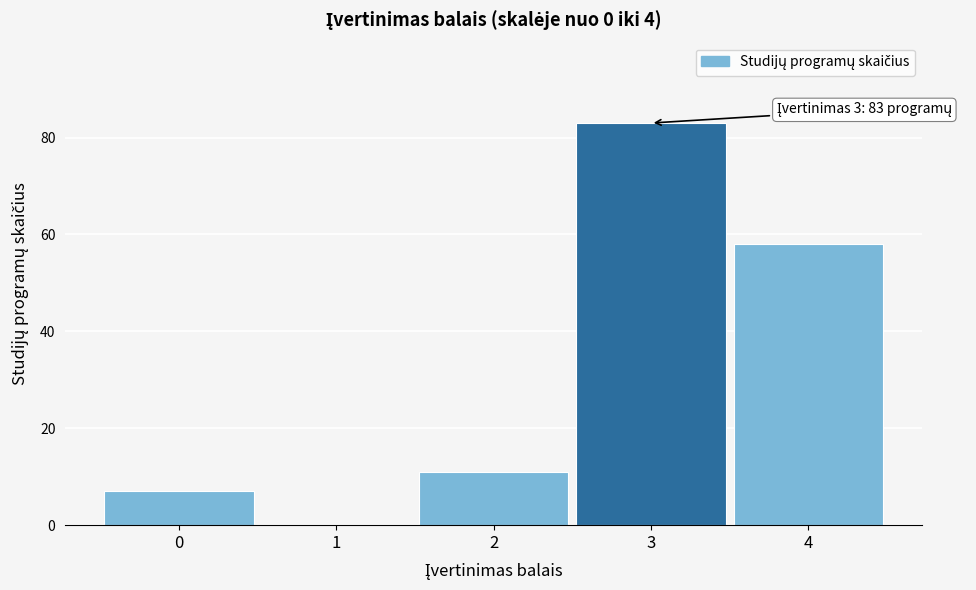

Reading right to left, extract all data points from this chart.

4=58	3=83	2=11	1=0	0=7